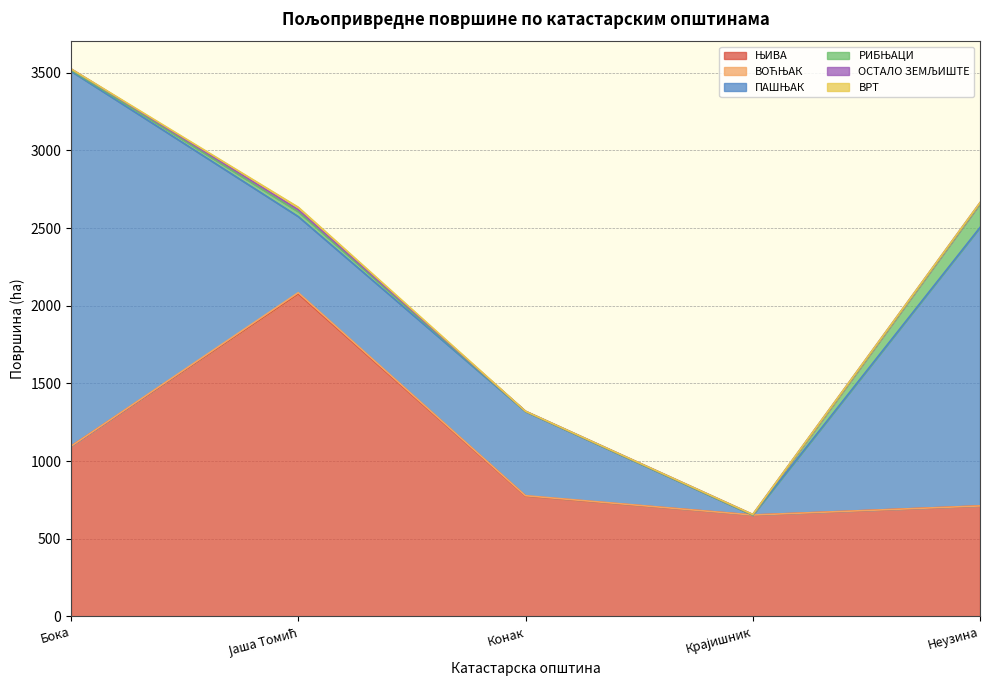

The ПАШЊАК series shows 105.3 at Јаша Томић. True or false?

False